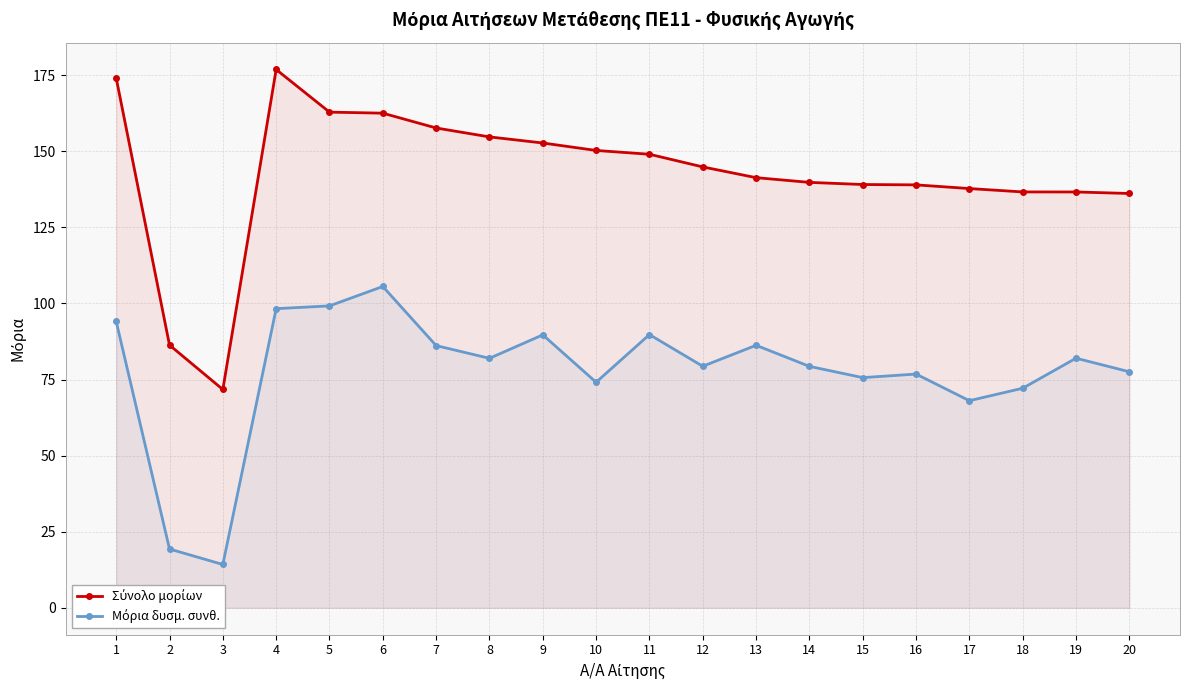

True or false: Μόρια δυσμ. συνθ. and Σύνολο μορίων cross at least once.

False